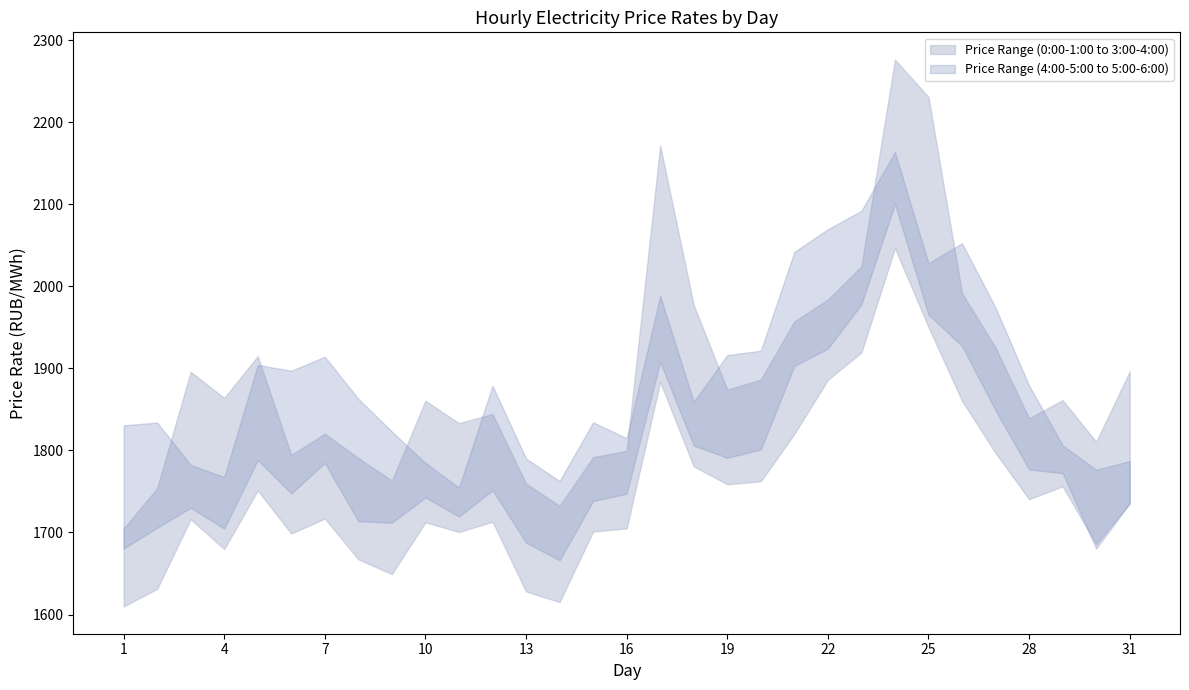

In 4:00-5:00, how many points are lower than both neighbors (excluding endpoints)?

7